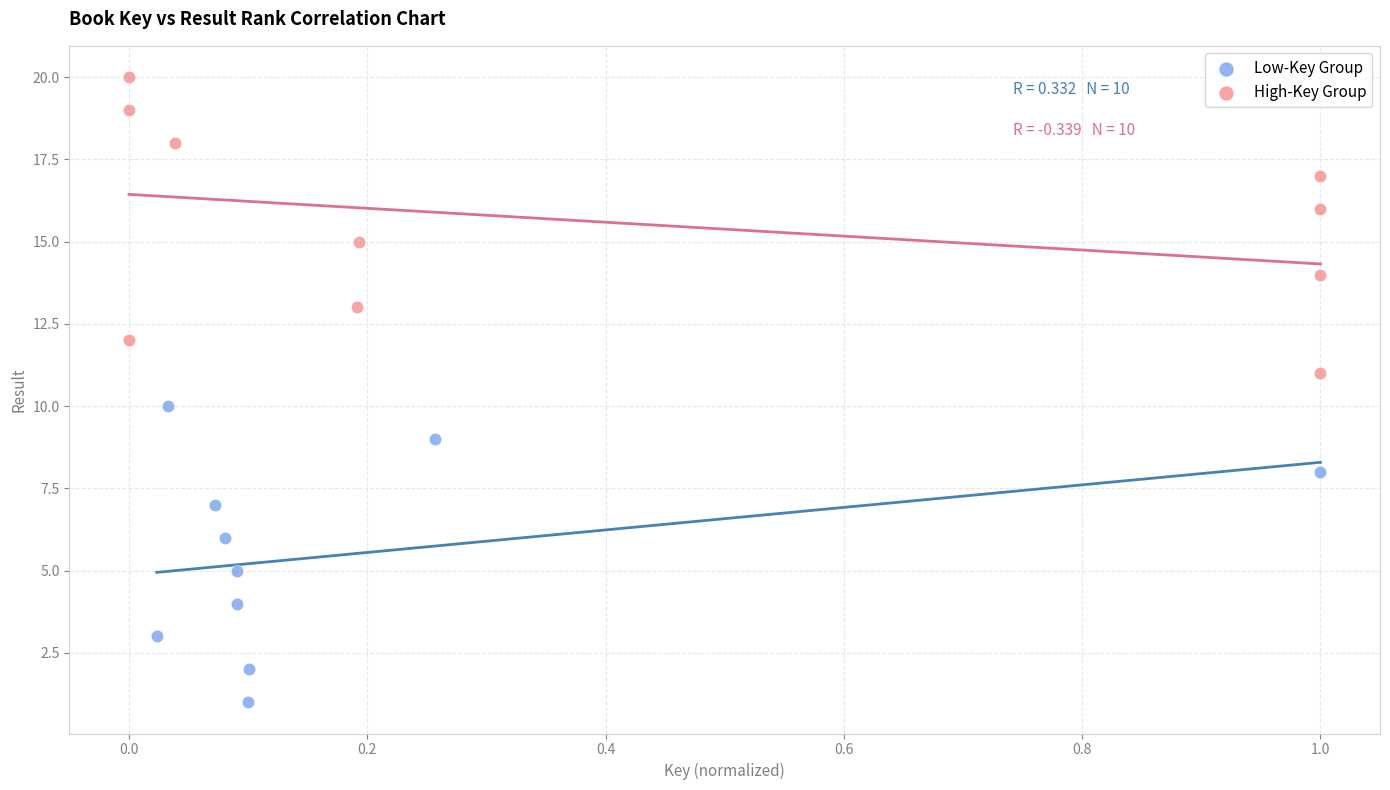

Which series reaches the minimum Y coordinate?

Low-Key Group